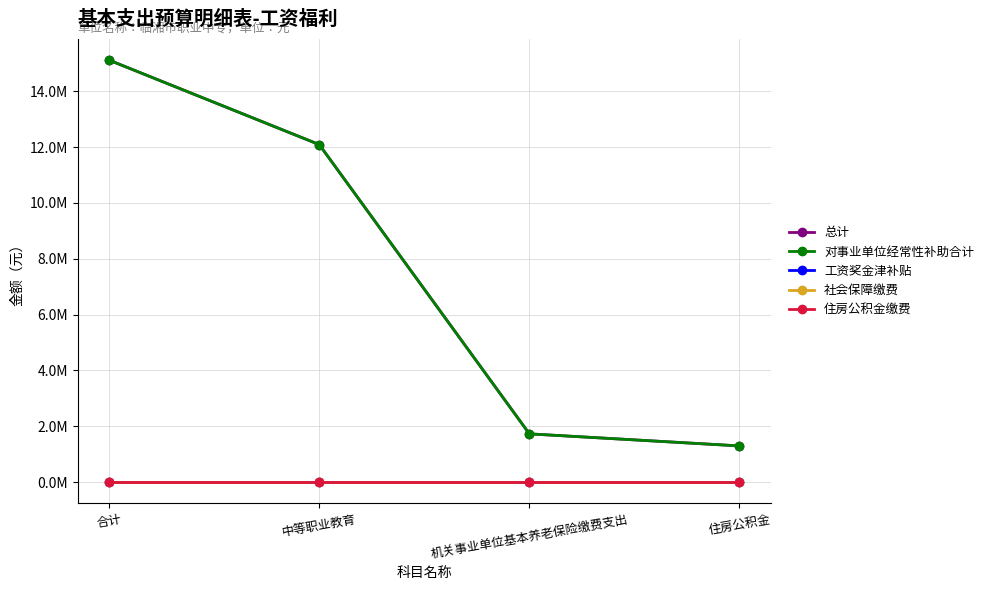

At which label is 工资奖金津补贴 closest to 0?

合计